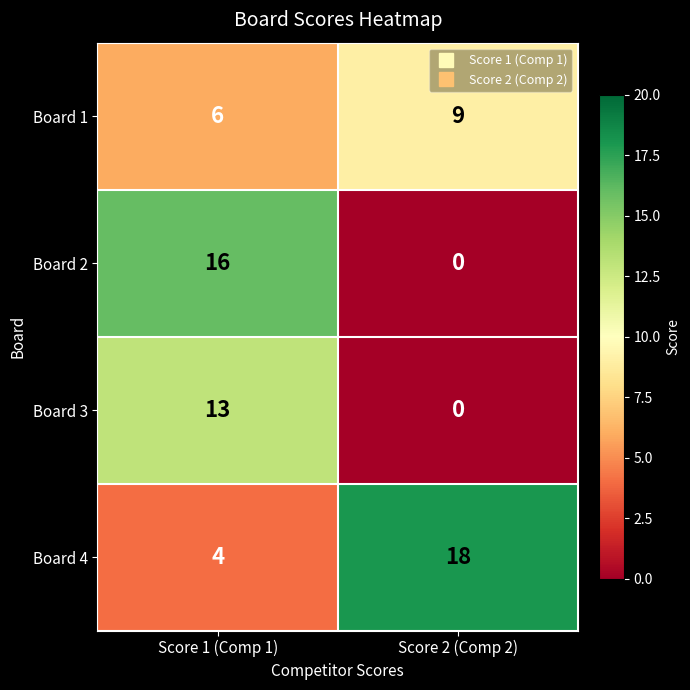

Reading left to right, what are all the values shown in this chart?

Board 1: Score 1 (Comp 1)=6	Score 2 (Comp 2)=9
Board 2: Score 1 (Comp 1)=16	Score 2 (Comp 2)=0
Board 3: Score 1 (Comp 1)=13	Score 2 (Comp 2)=0
Board 4: Score 1 (Comp 1)=4	Score 2 (Comp 2)=18